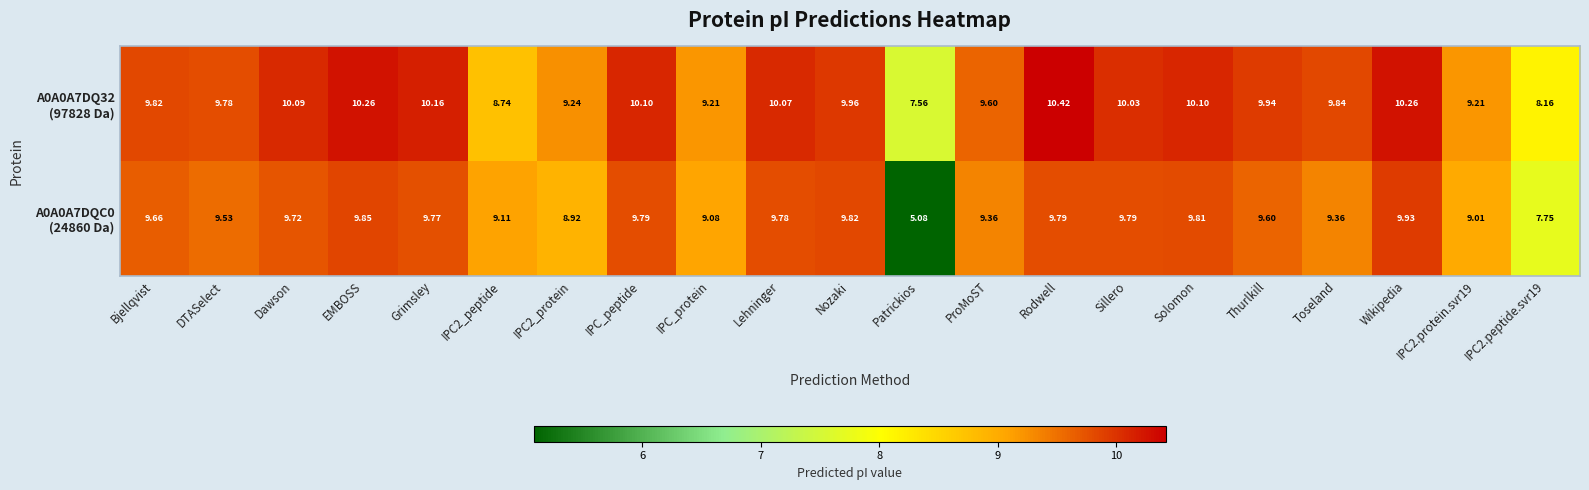

At which category is the sum across all series the highest?

Rodwell